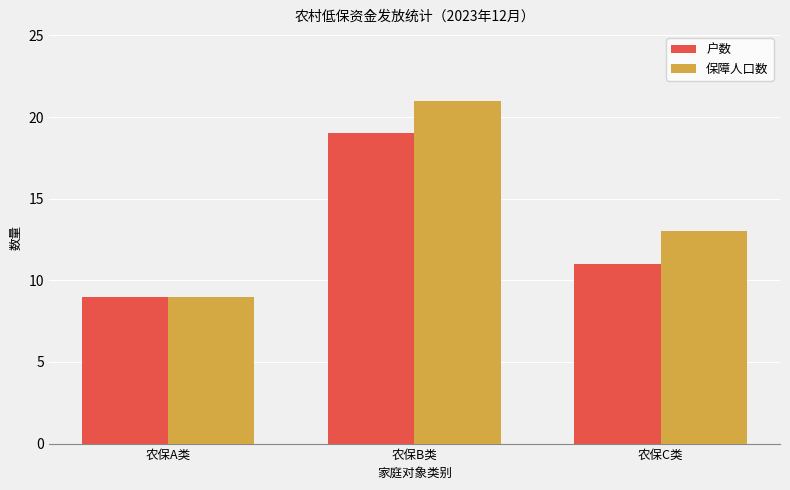

Reading left to right, extract all data points from this chart.

户数: 农保A类=9	农保B类=19	农保C类=11
保障人口数: 农保A类=9	农保B类=21	农保C类=13